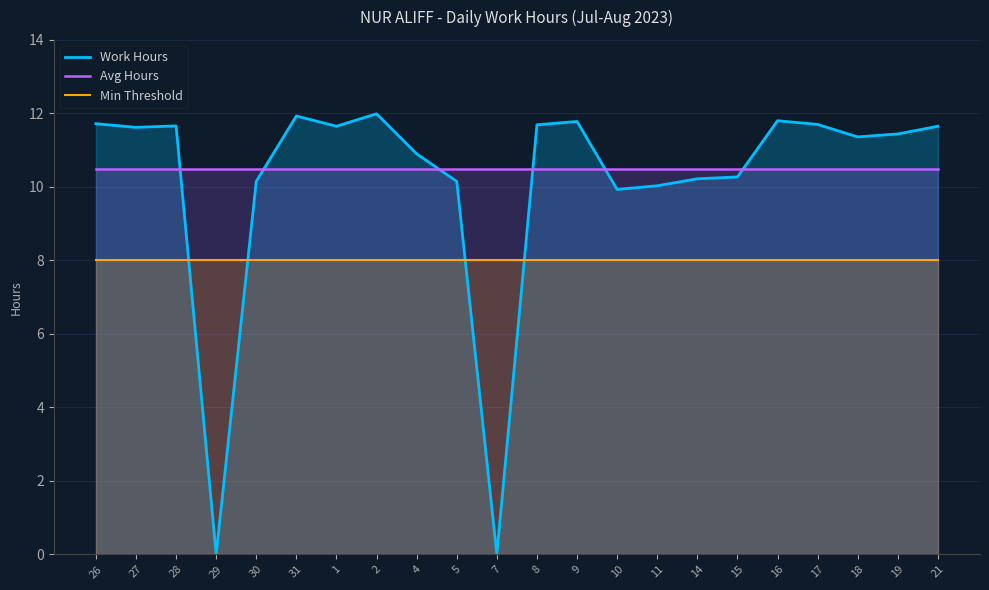

How many interior local valleys does the Work Hours series have?

6